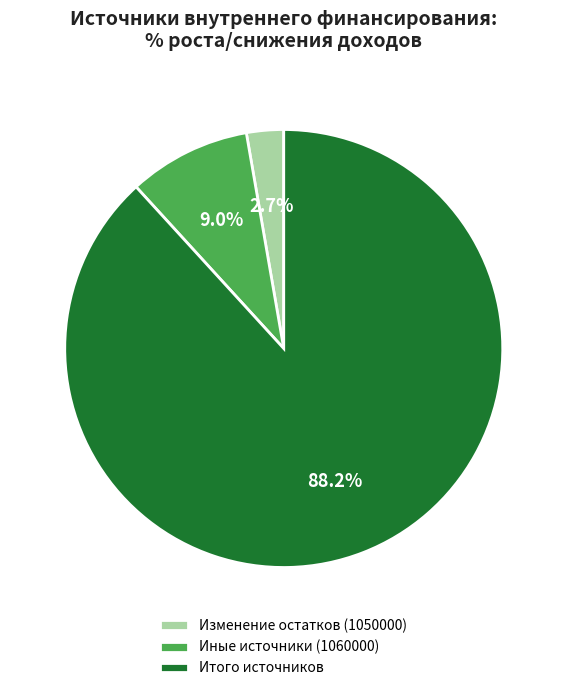

Which slice represents more than half of the pie?

Итого источников